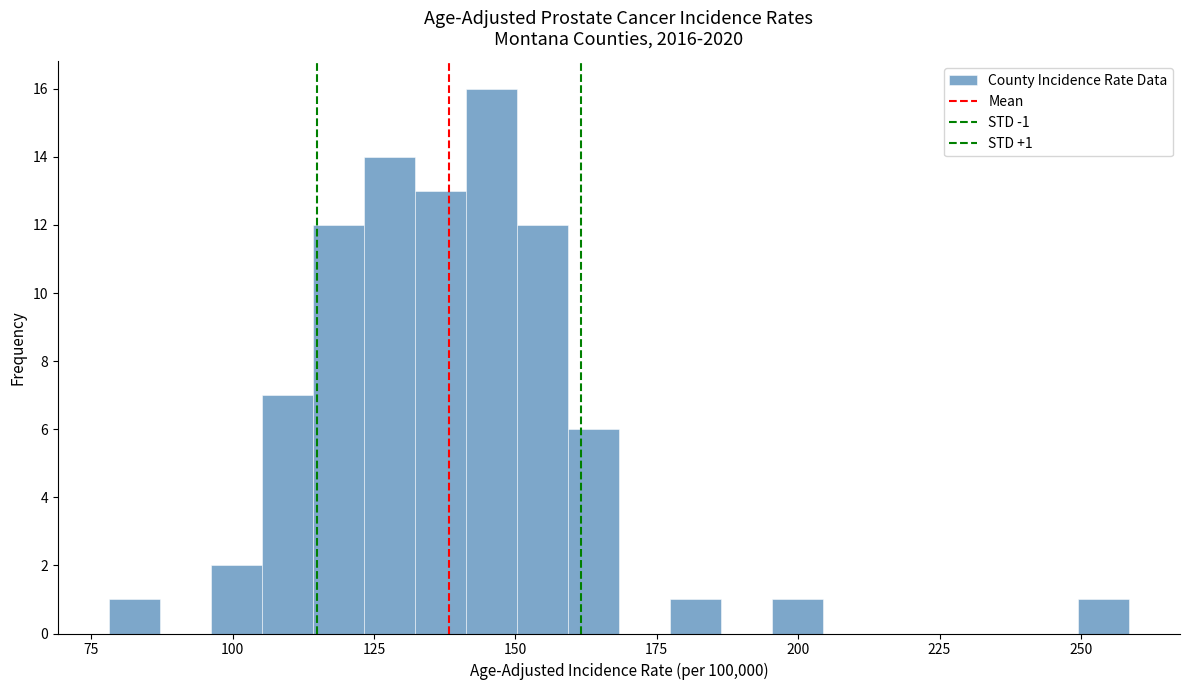

Read against the x-axis, roughly where is the centre of the tallest bar?

145